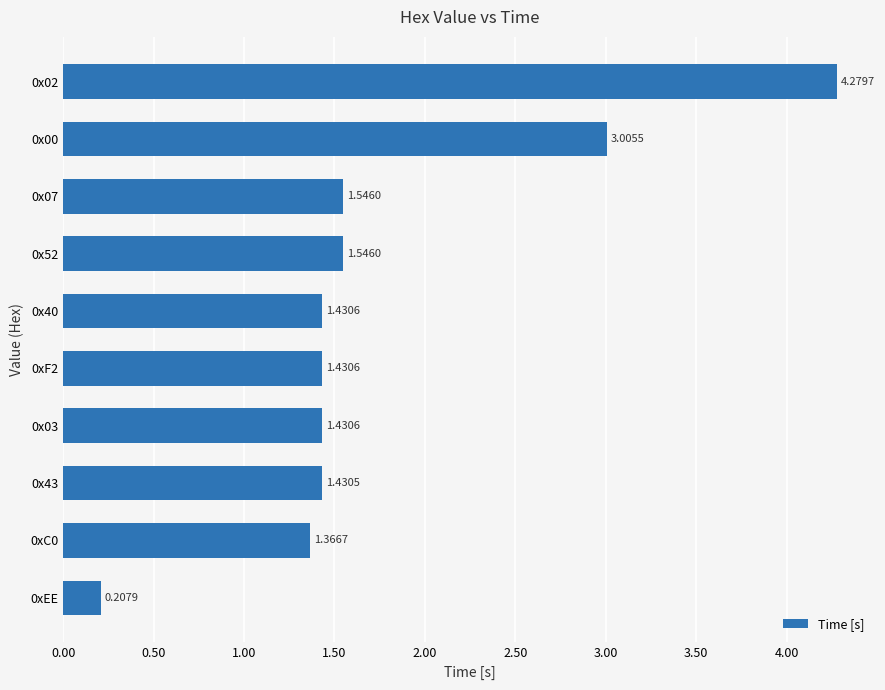

What is the average value?

1.8